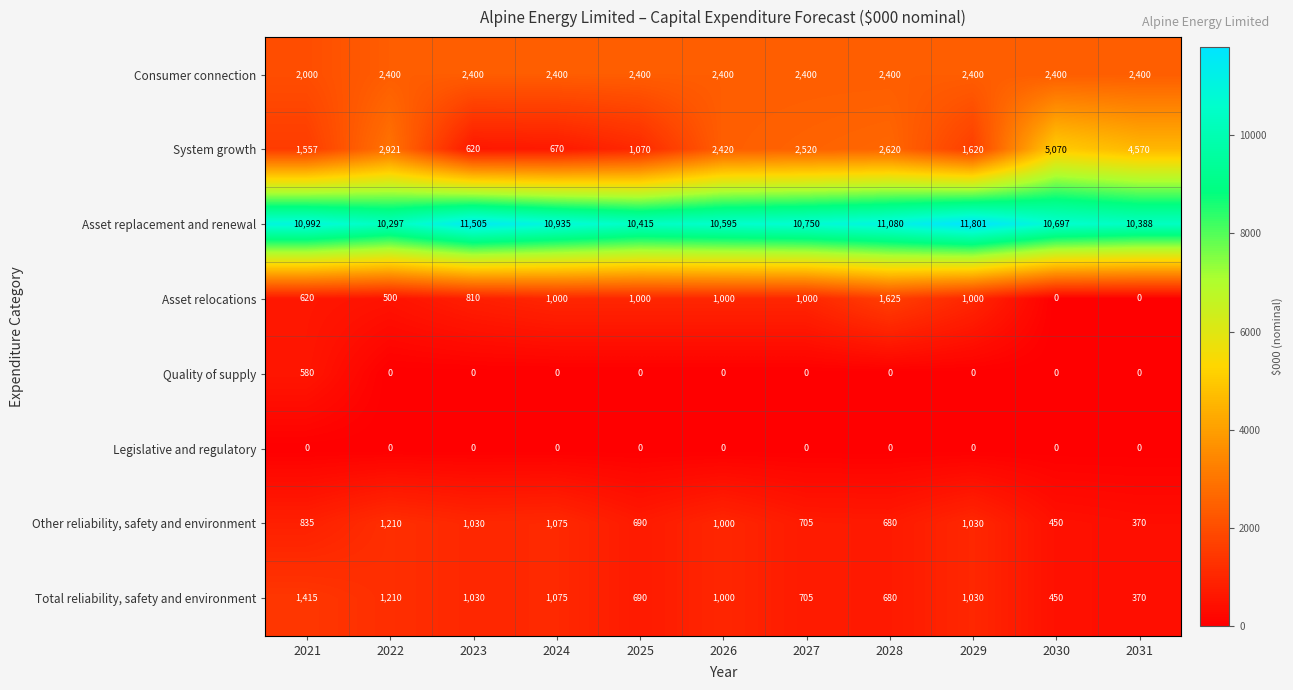

What is the difference between the second highest and second lowest values in the Asset relocations series?

1000